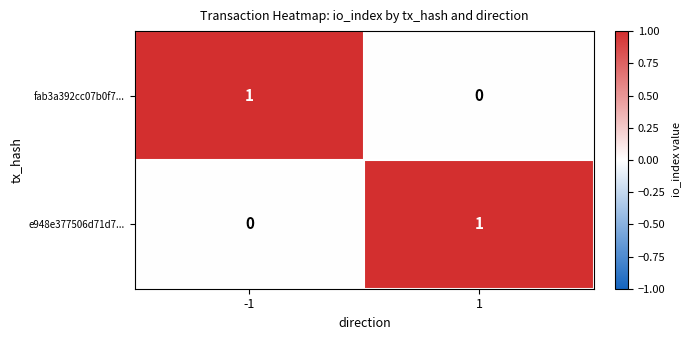

List the labels in order of e948e377506d71d7... value, largest first.

1, -1